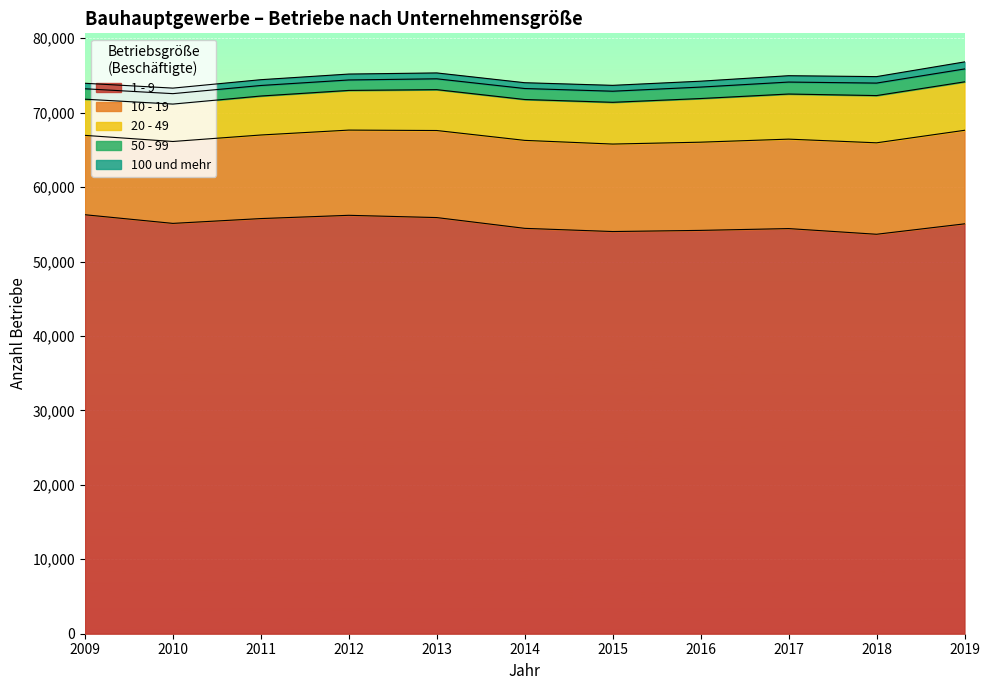

Where is 20 - 49 nearest to the value 5684?

2015